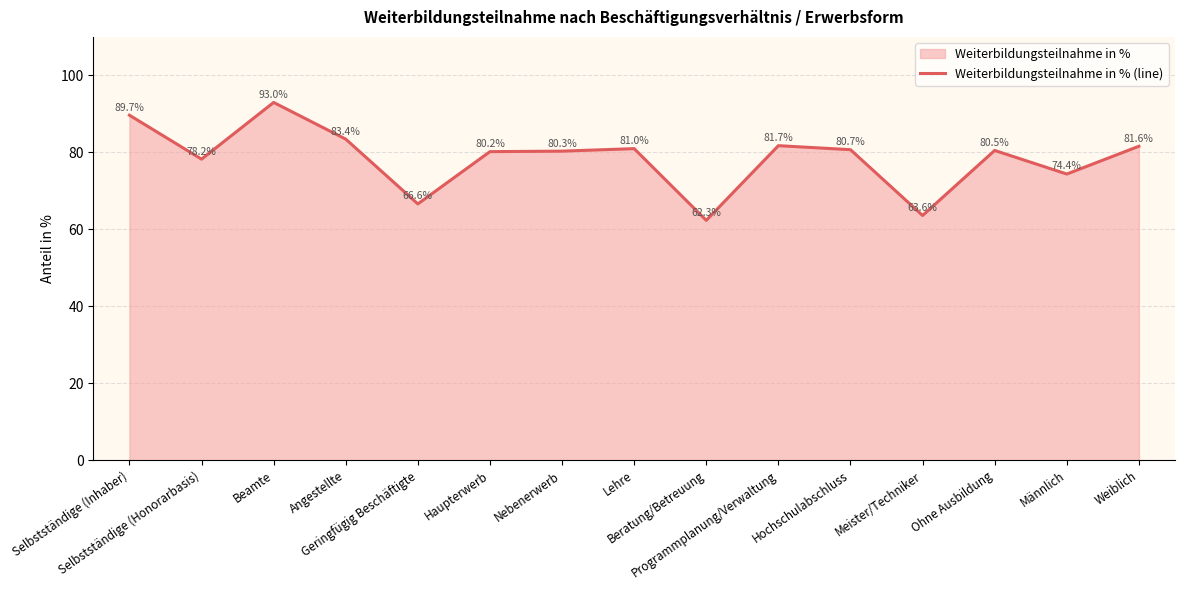

The value at Meister/Techniker is 22.1. True or false?

False